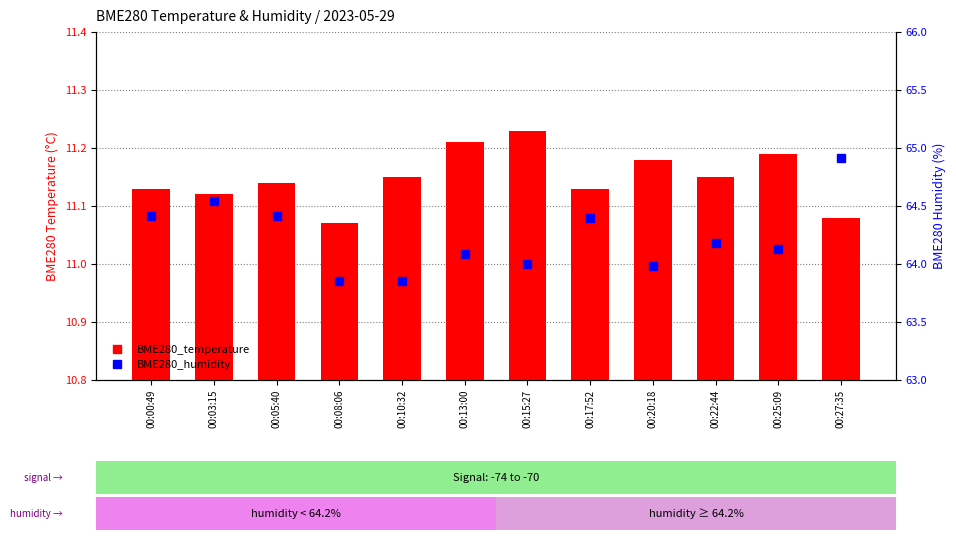

Between 00:08:06 and 00:20:18, which series saw the biggest shift?

BME280_humidity